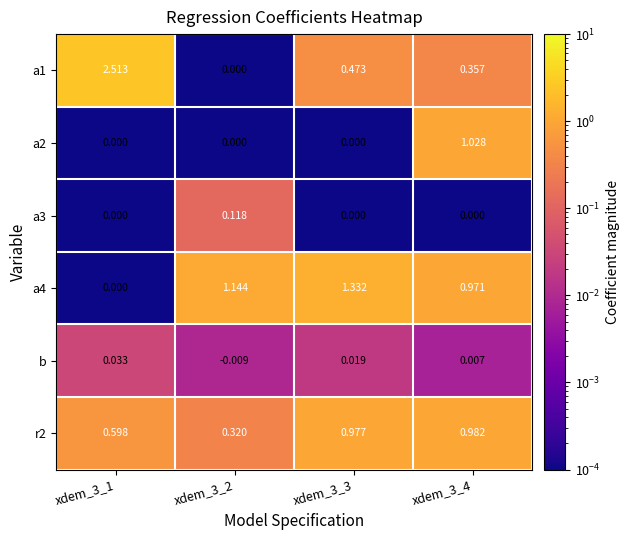

Between xdem_3_1 and xdem_3_2, which series saw the biggest shift?

a1